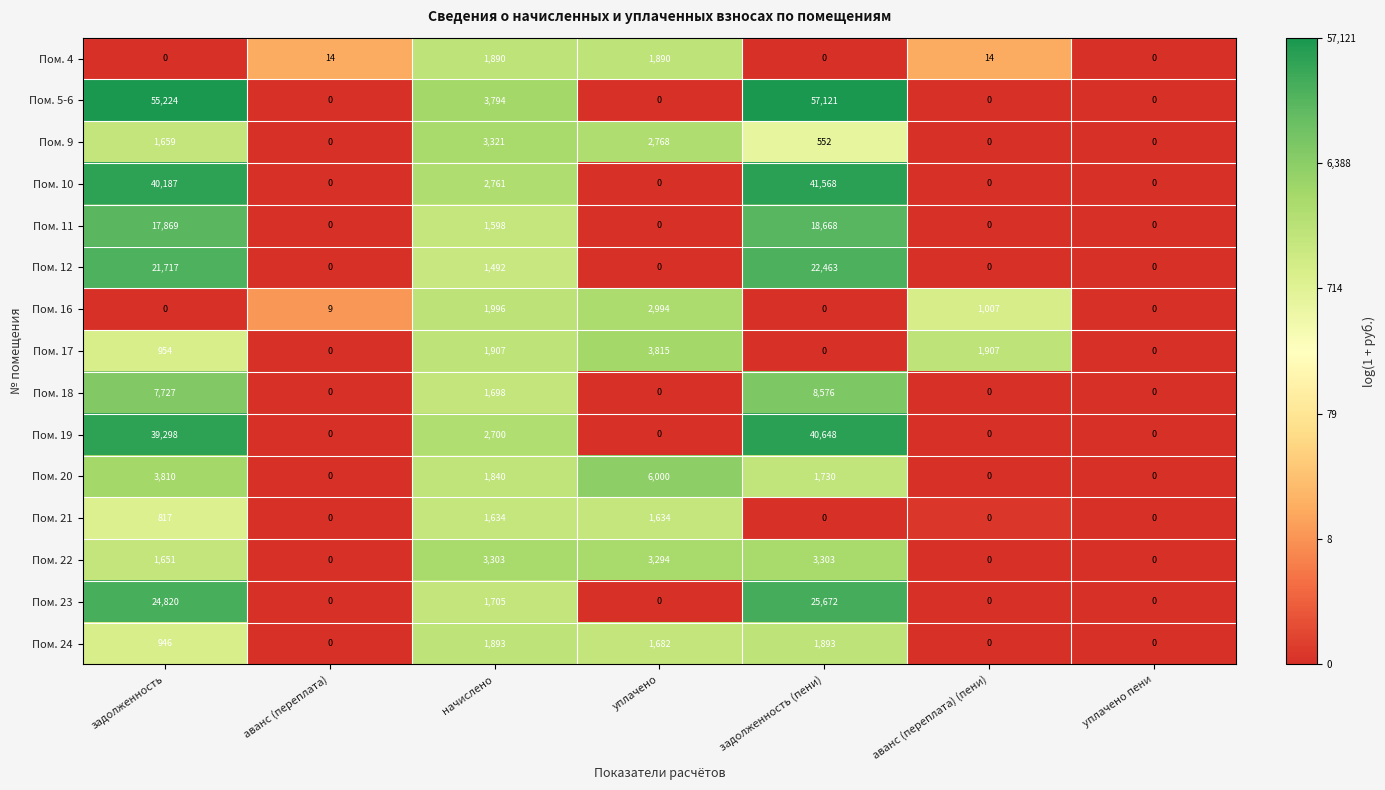

True or false: Пом. 12 has a value of 0 at аванс (переплата) (пени).

True